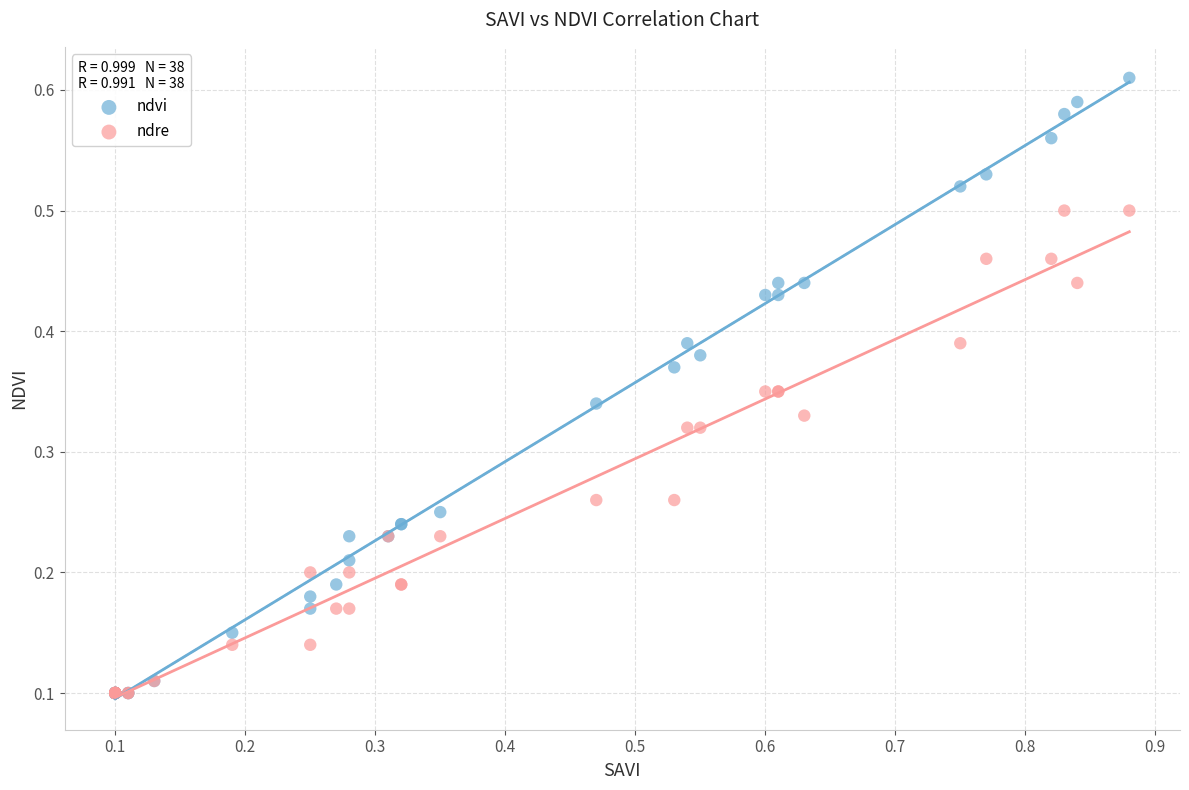

What are all the series names shown in the legend?

ndvi, ndre